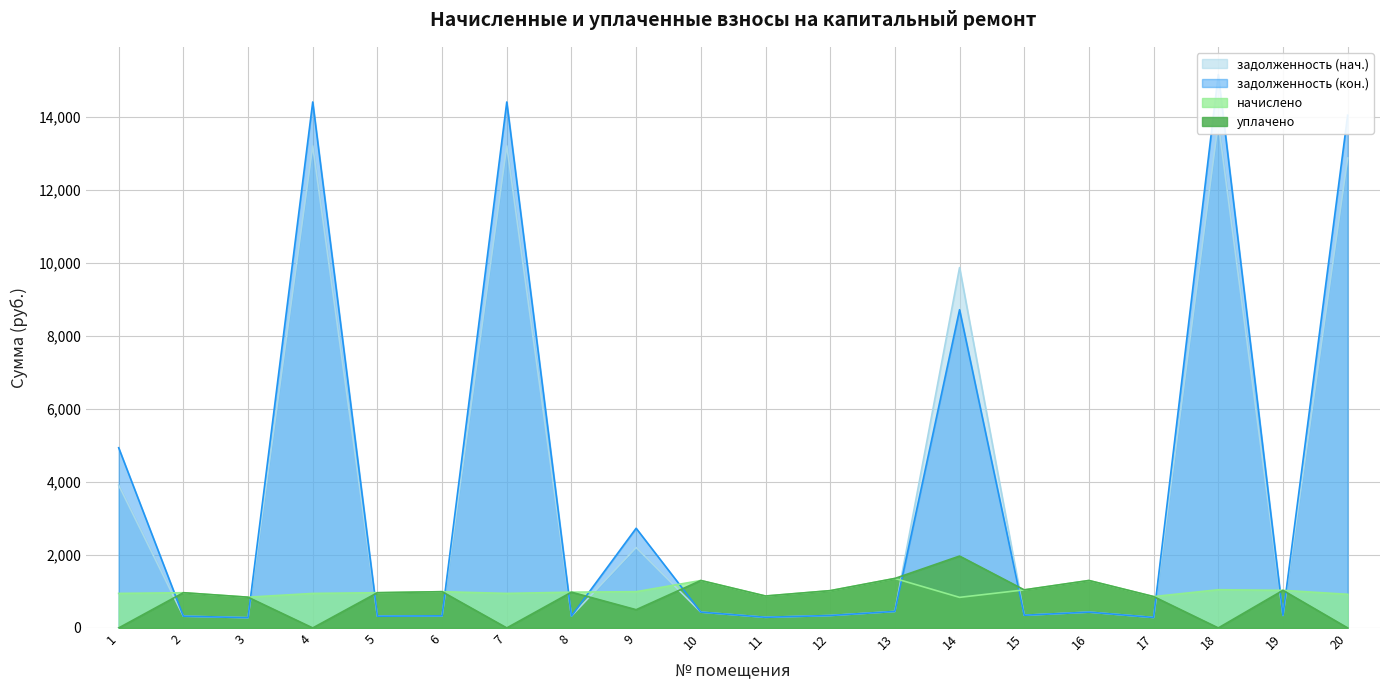

How many values in the начислено series are below 980?

10